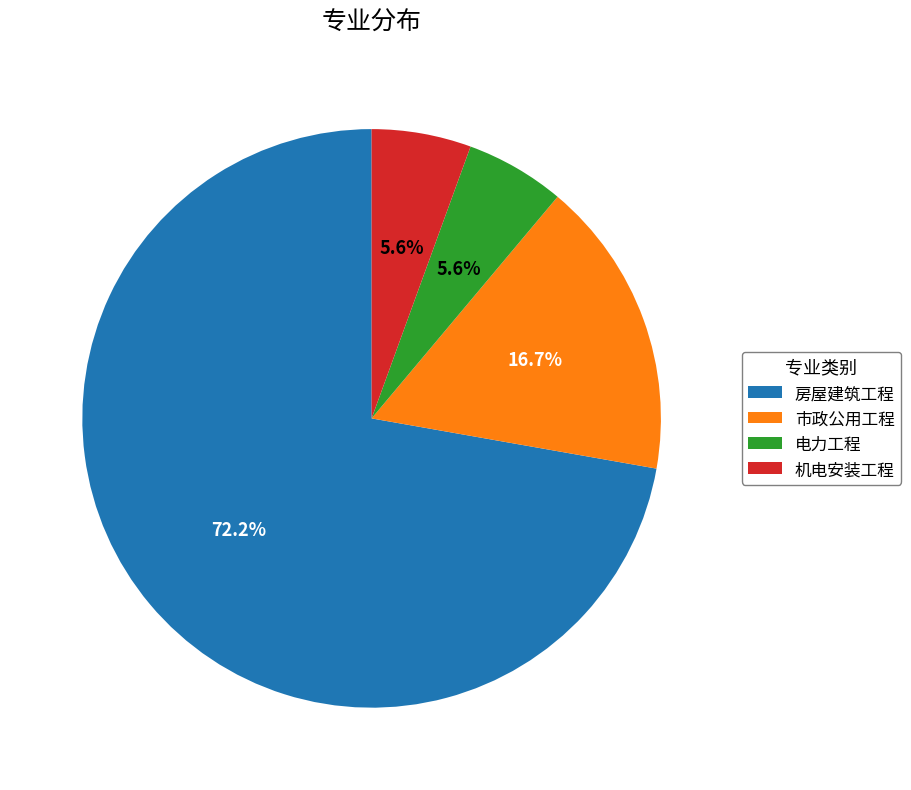

Which slice represents more than half of the pie?

房屋建筑工程